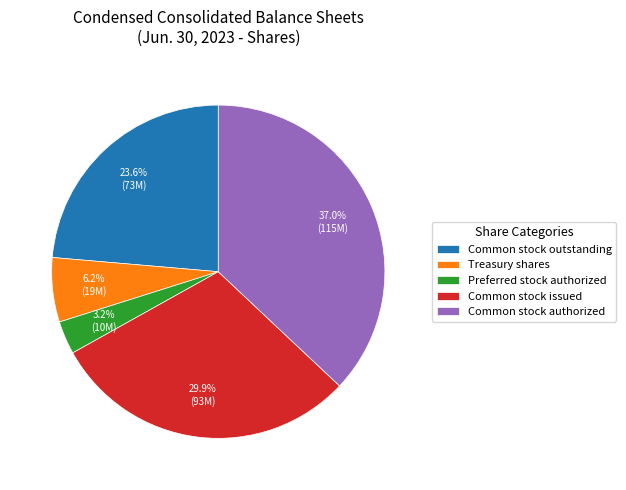

To the nearest percent, what is the average slice percentage?

20%